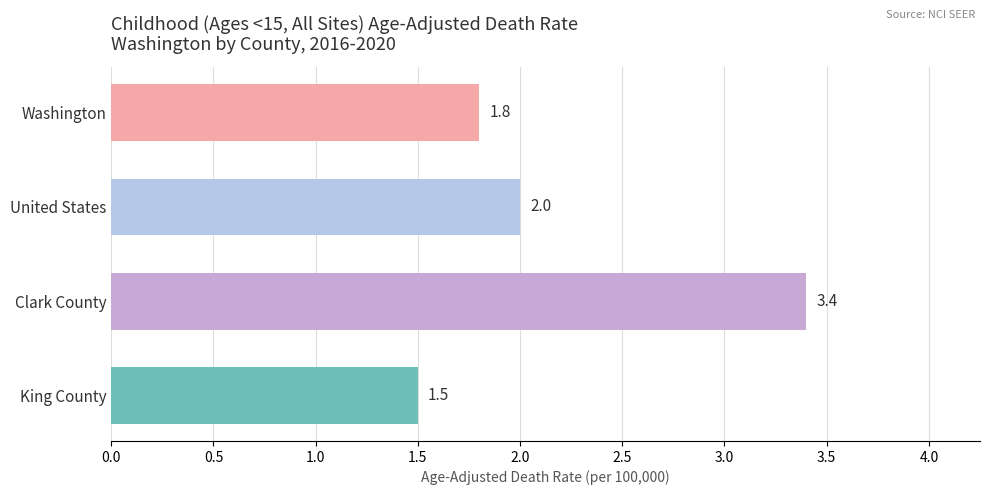

Reading bottom to top, extract all data points from this chart.

King County=1.5	Clark County=3.4	United States=2.0	Washington=1.8